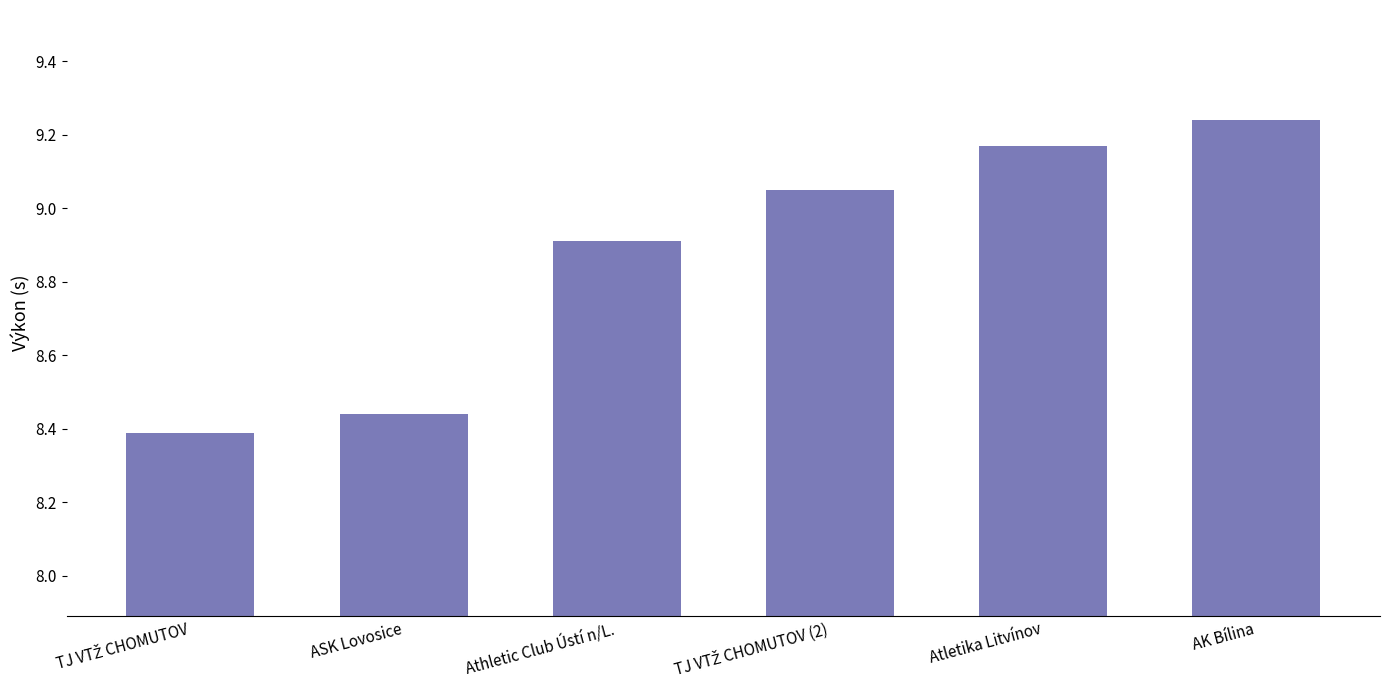

What is the average value?

8.9